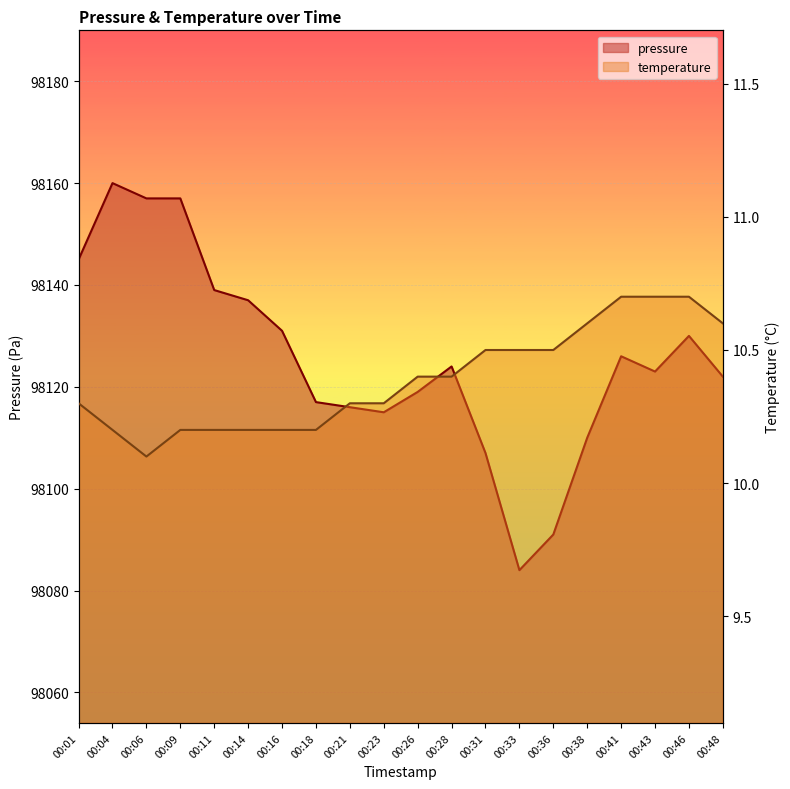

What is the sum of all temperature values?

207.8